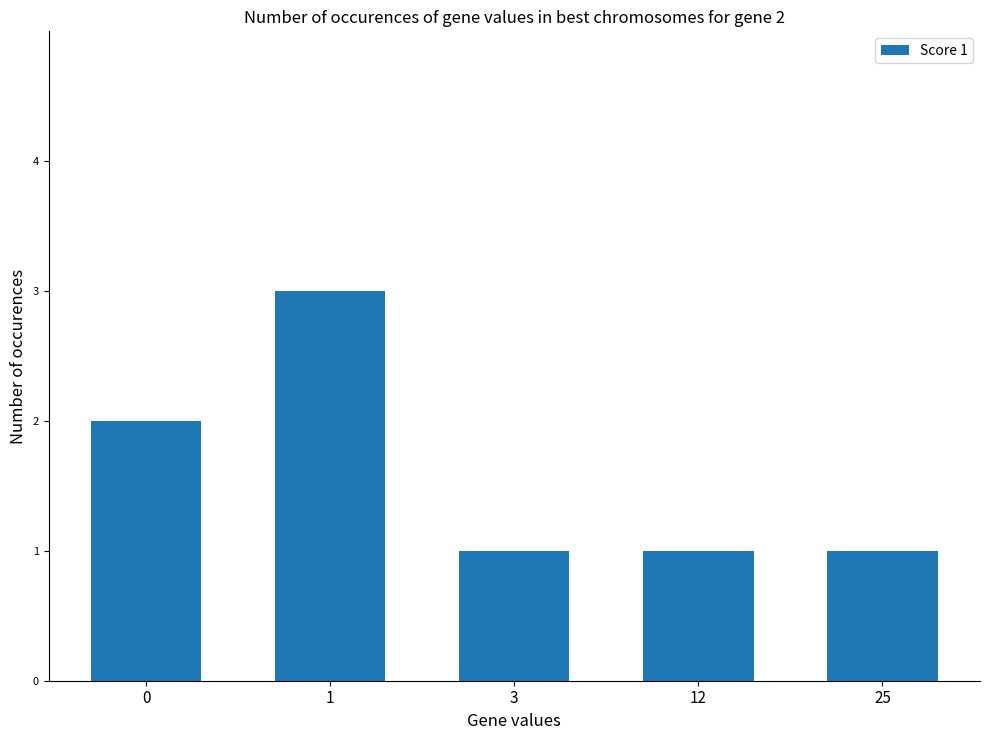

The chart shows a value of 1 at 3. True or false?

True